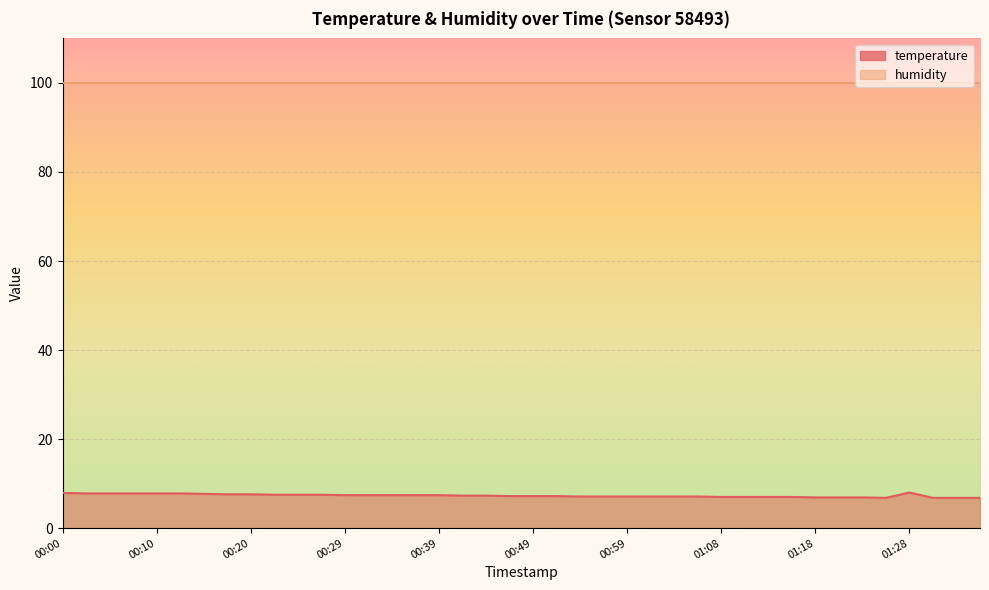

At which category does the chart reach its peak across all series?

01:28